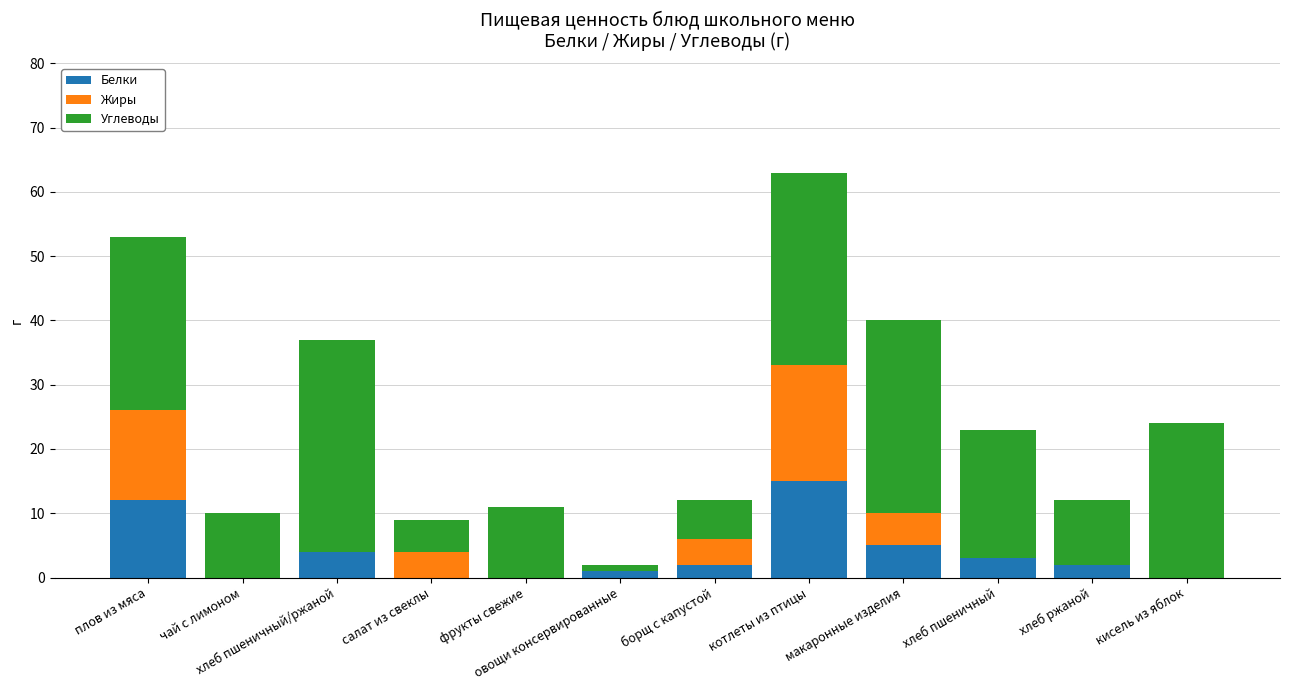

What is the highest value of the Белки series?

15